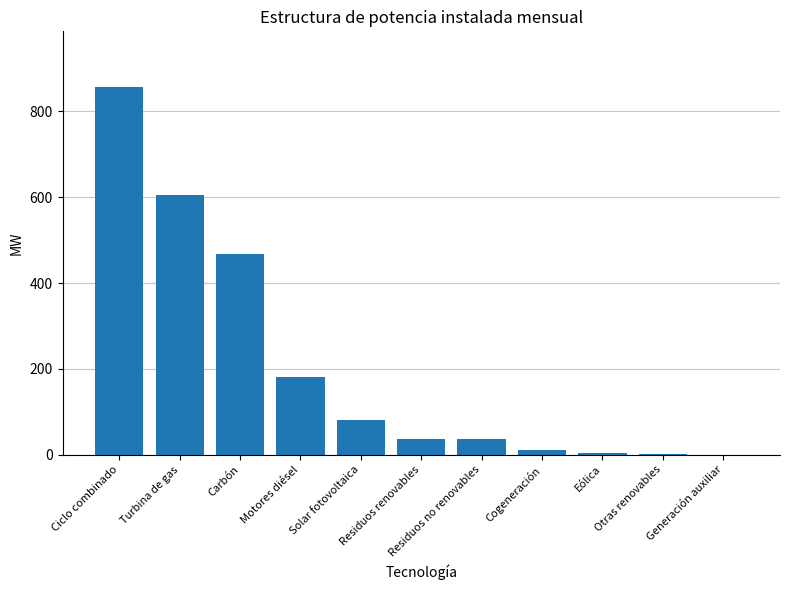

What is the sum of all values?

2284.9